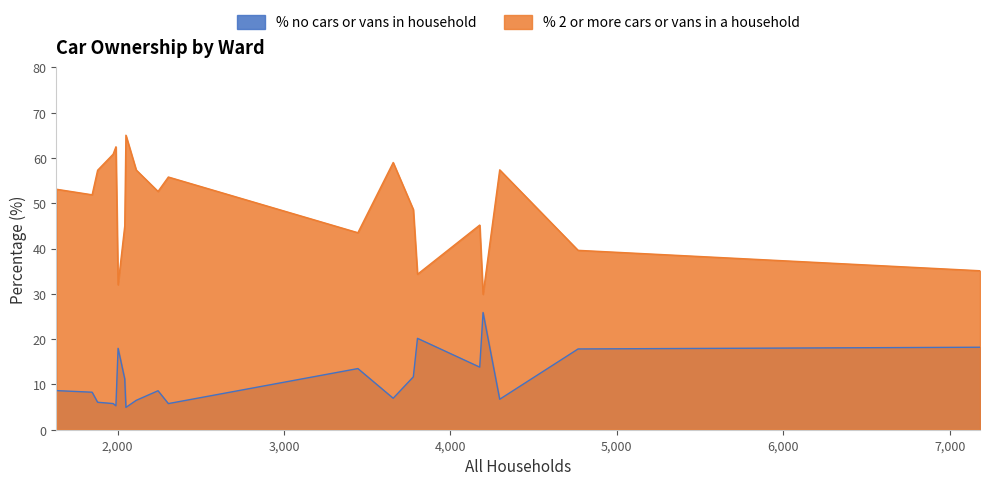

What is the average value of the % no cars or vans in household series?

11.2